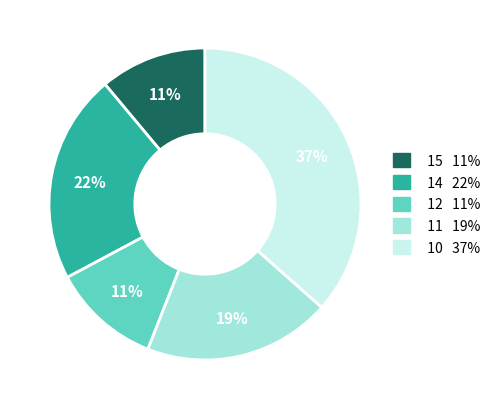

To the nearest percent, what is the average slice percentage?

20%